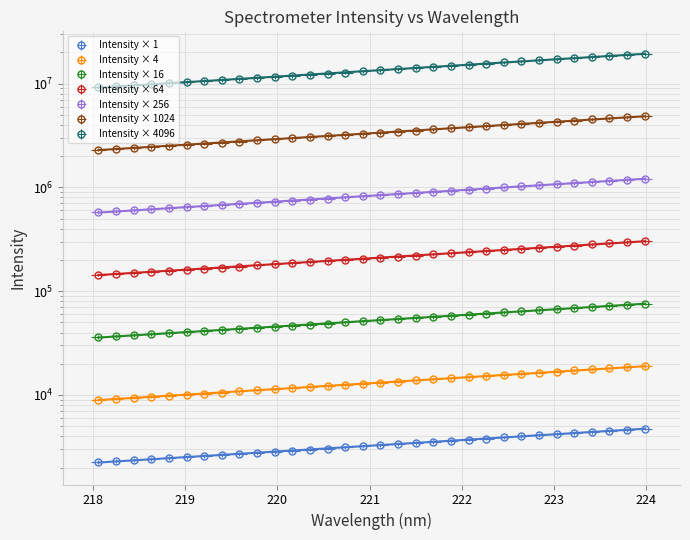

How many categories are shown in the chart?

32